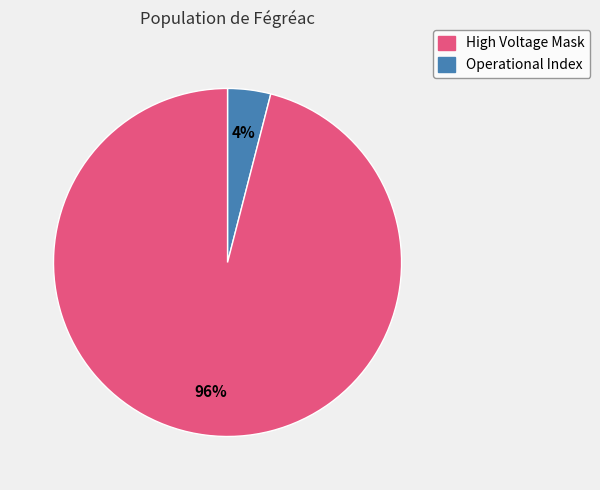

To the nearest percent, what is the difference between the largest and smallest slice percentages?

92%